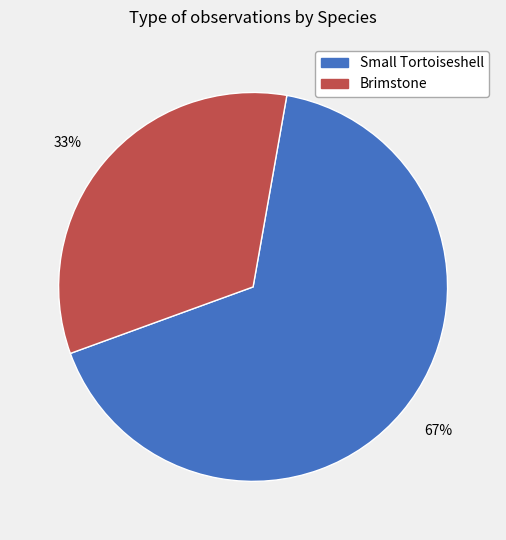

To the nearest percent, what is the combined percentage of 67% and 33%?

100%